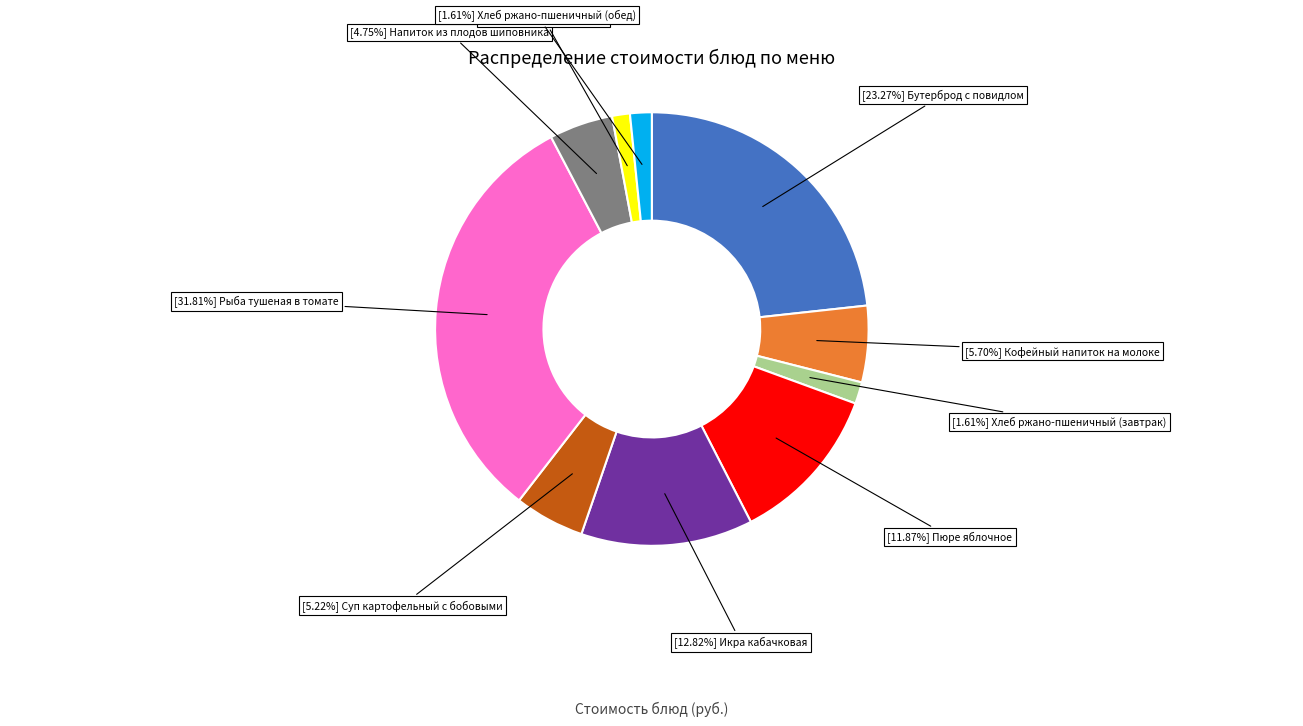

Is there any slice that represents more than half of the pie?

No